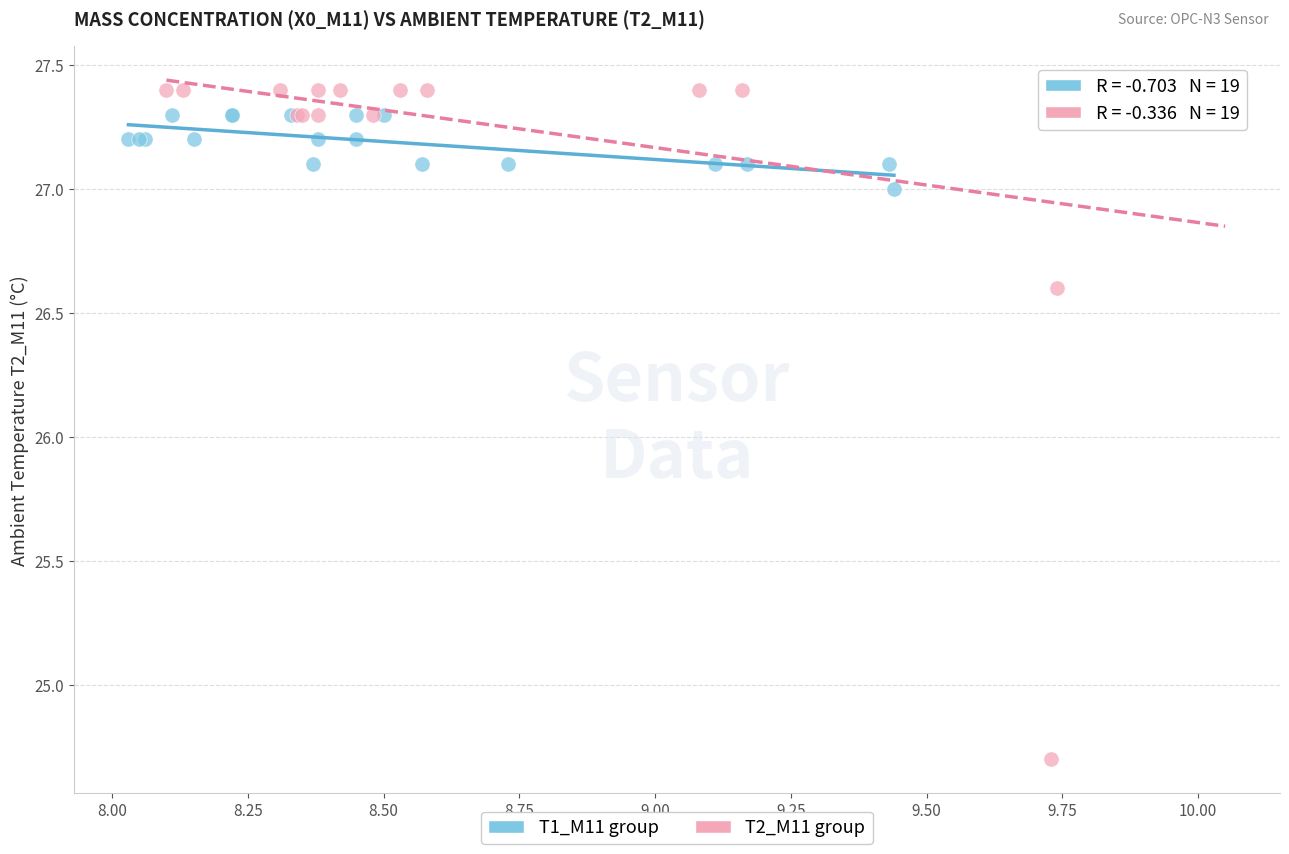

Which series reaches the minimum Y coordinate?

T2_M11 group